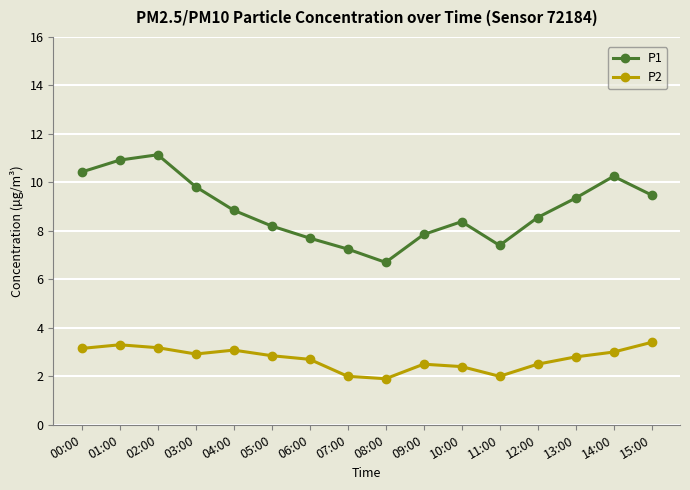

Which series changed the most between 00:00 and 05:00?

P1